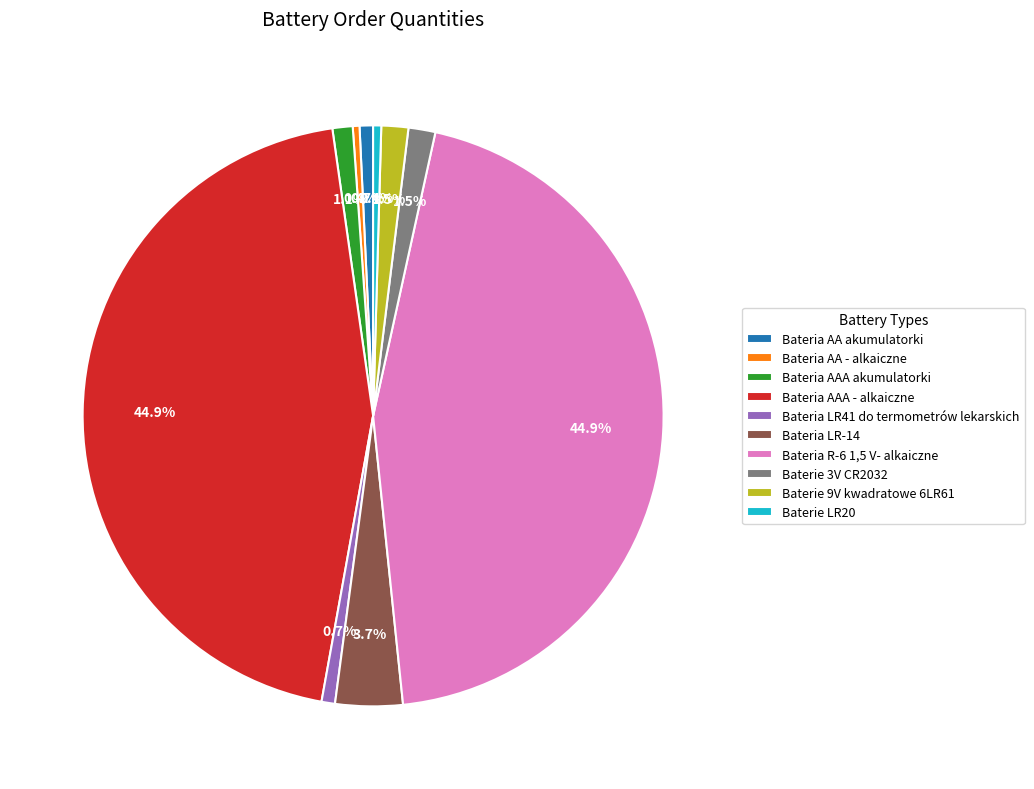

What percentage do Bateria AAA - alkaiczne and Bateria LR41 do termometrów lekarskich together represent?

45.7%